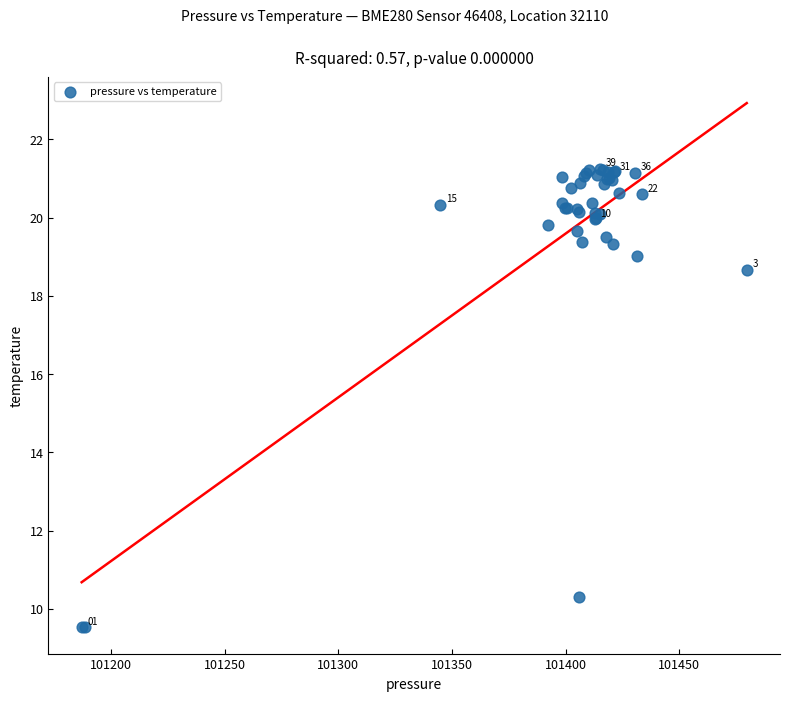

What Y value in the scatter plot is closest to 15?

18.7